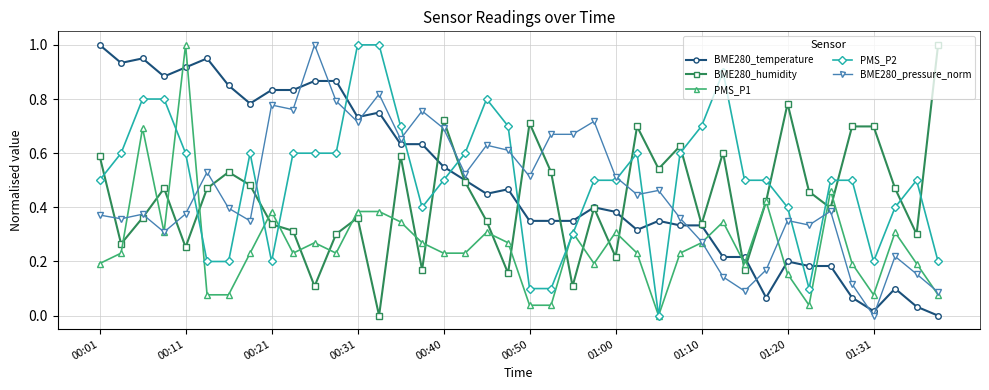

How many intersections are there between BME280_pressure_norm and PMS_P2?

12